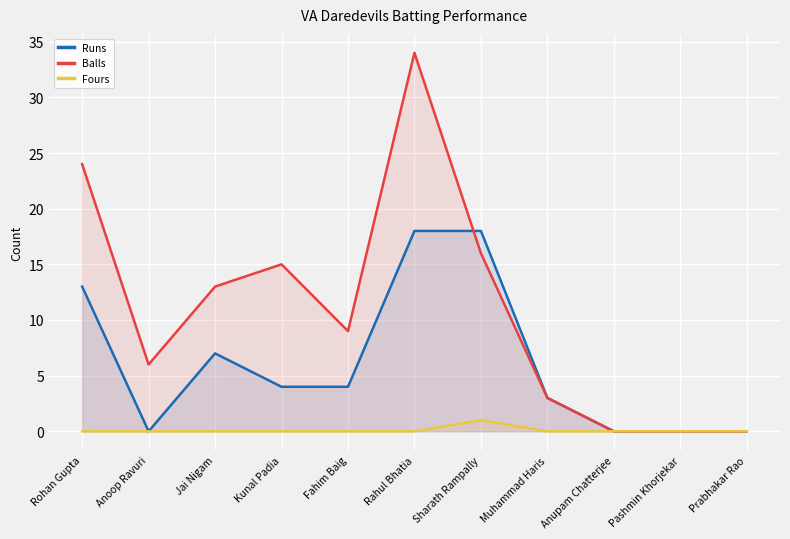

At which category does Fours reach its first local peak?

Sharath Rampally